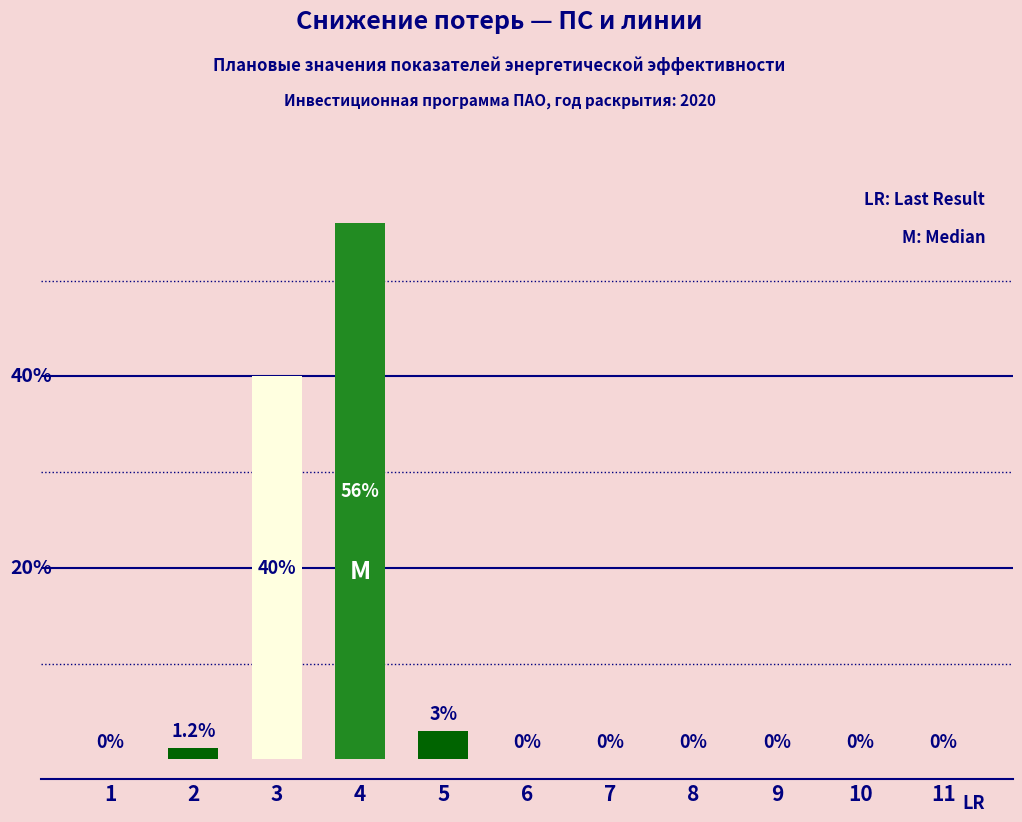

At which label is the value closest to 28?

3